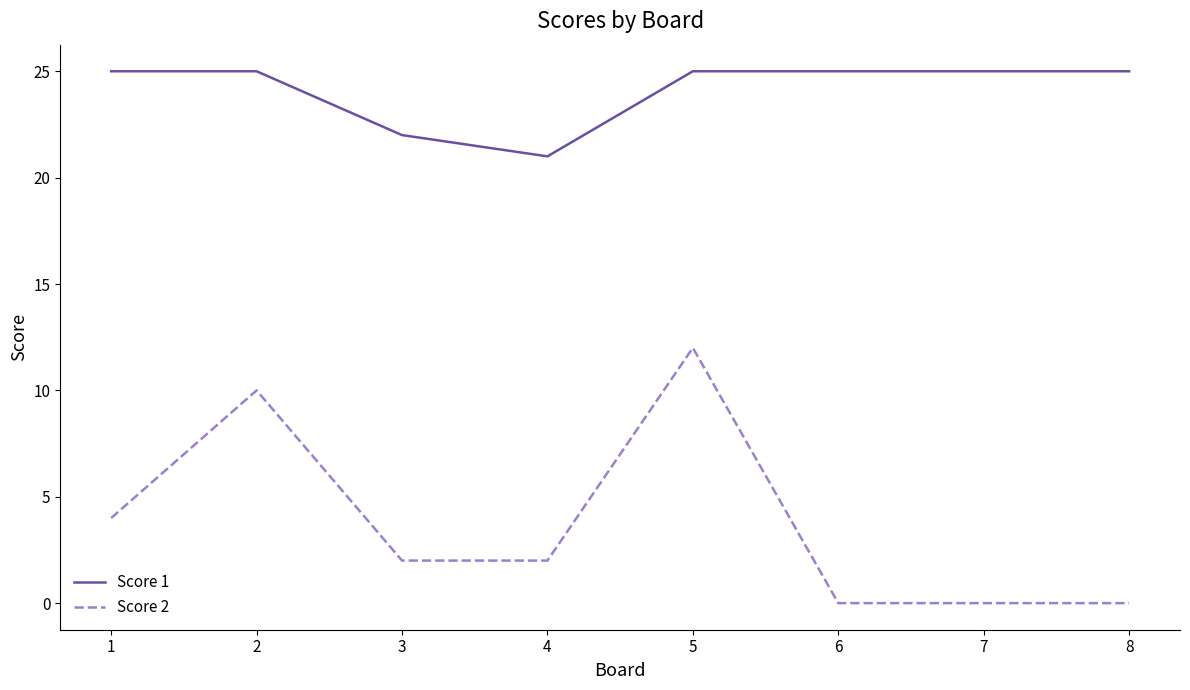

What is the sum of the Score 1 values at 2 and 3?

47